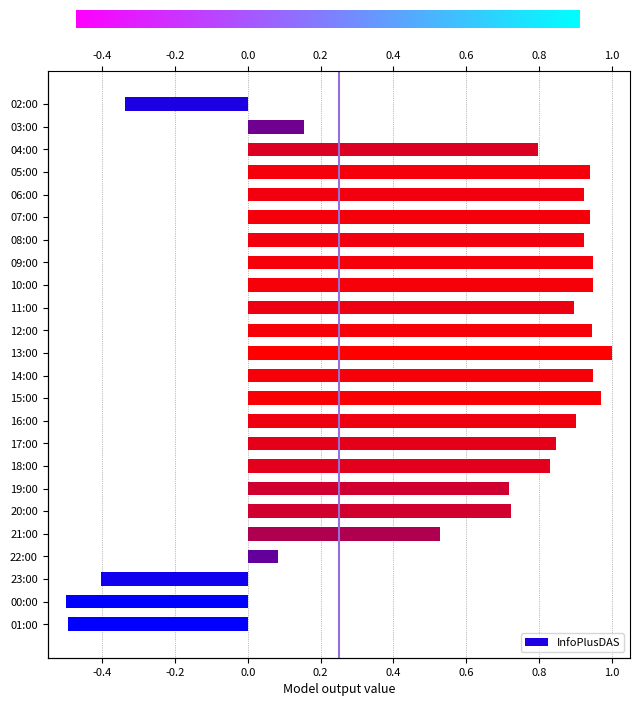

Are the bars horizontal?

Yes